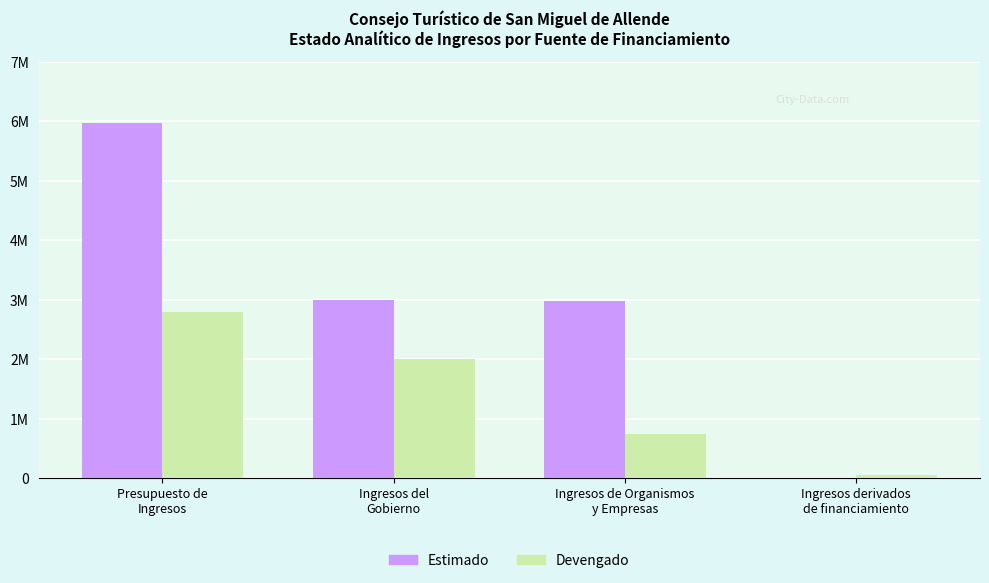

Are the bars grouped side by side (vs. stacked)?

Yes